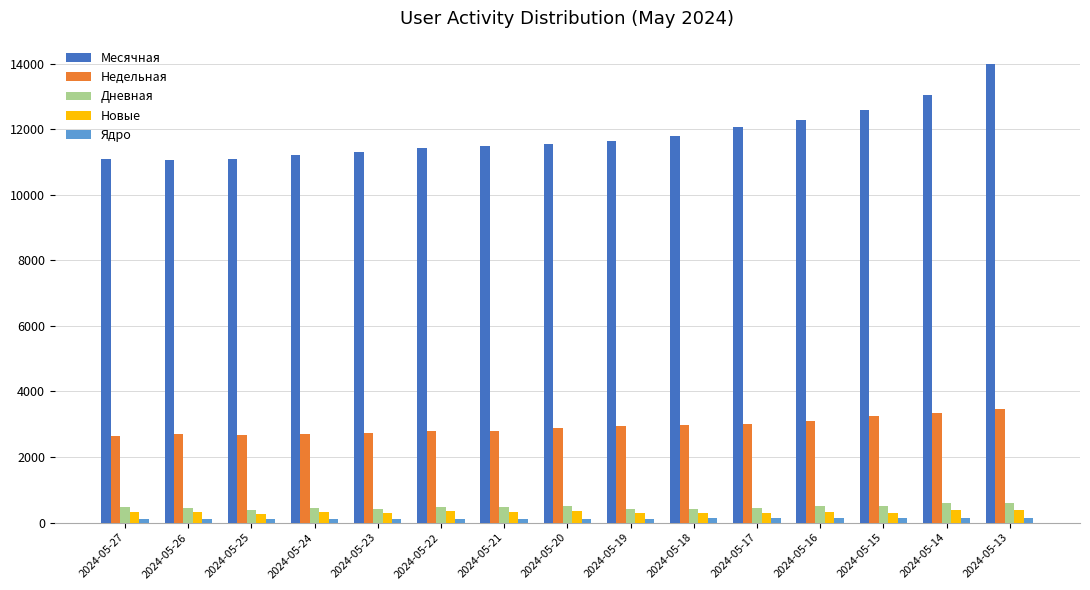

Which series has the largest total across all categories?

Месячная